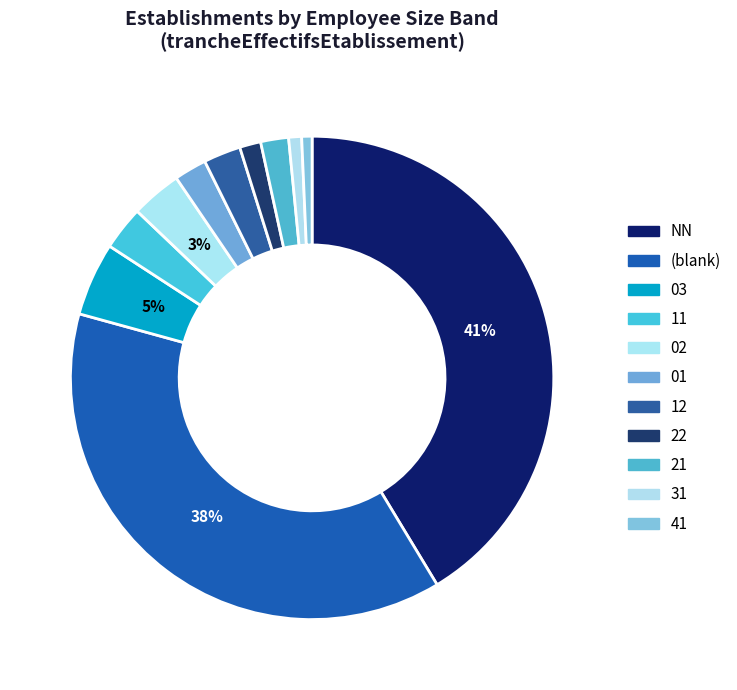

Count the number of slices in the pie.

11